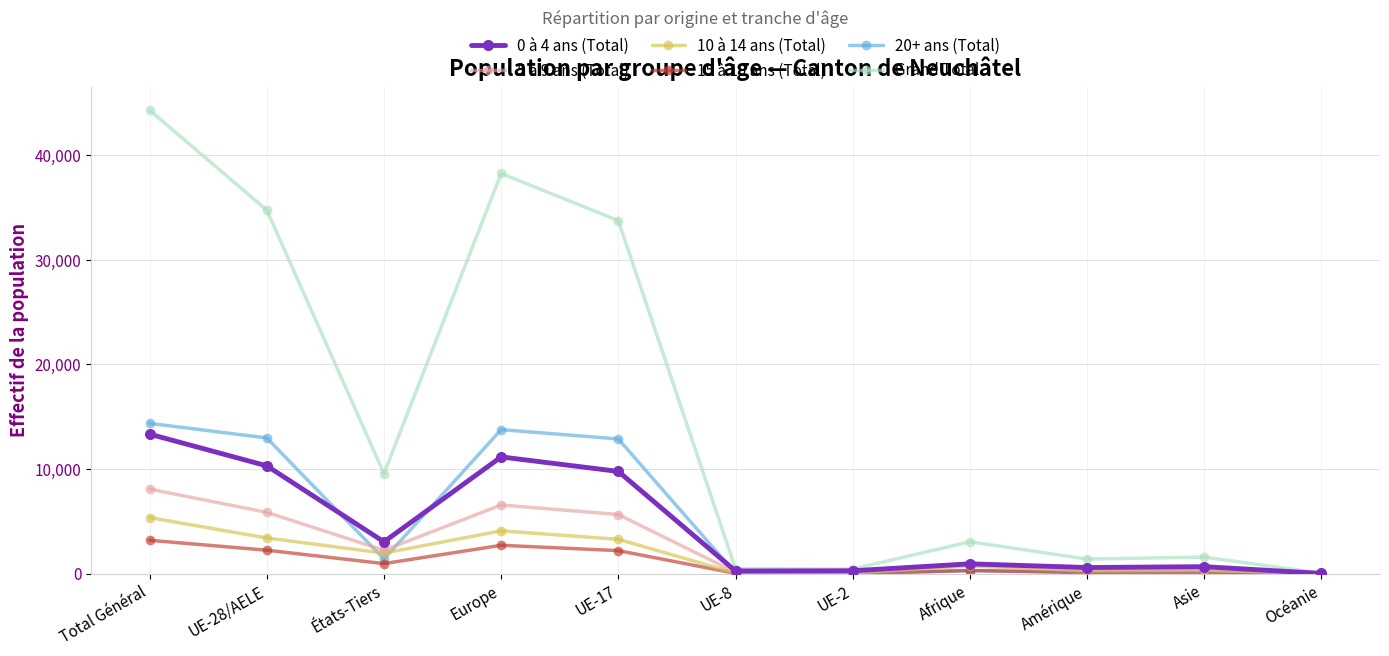

True or false: 5 à 9 ans (Total) has a value of 10675 at Total Général.

False